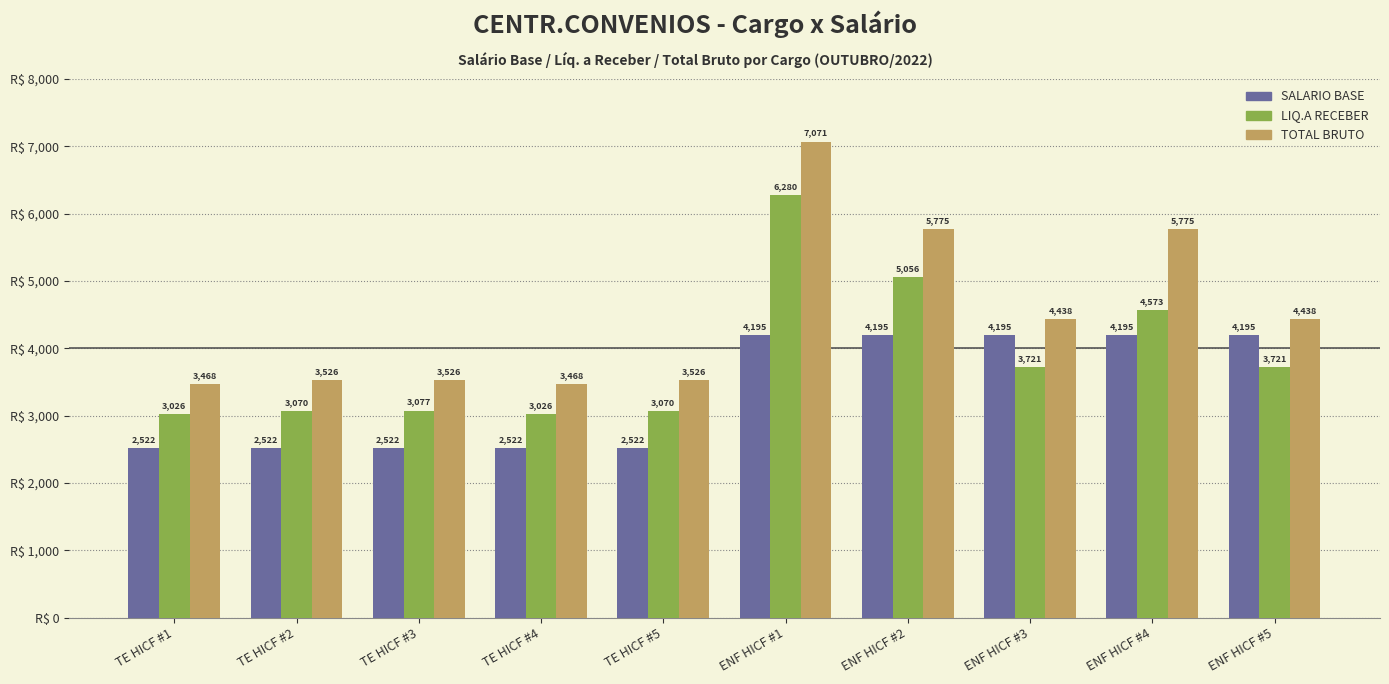

What are all the series names shown in the legend?

SALARIO BASE, LIQ.A RECEBER, TOTAL BRUTO